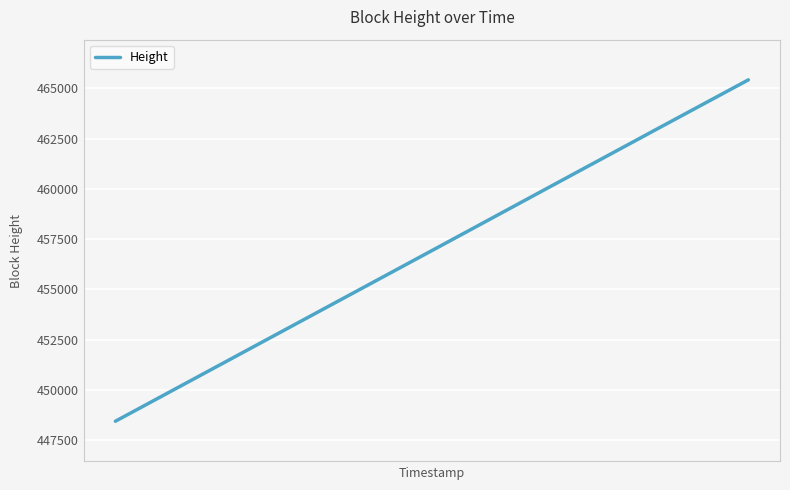

What is the greatest value displayed?

465424